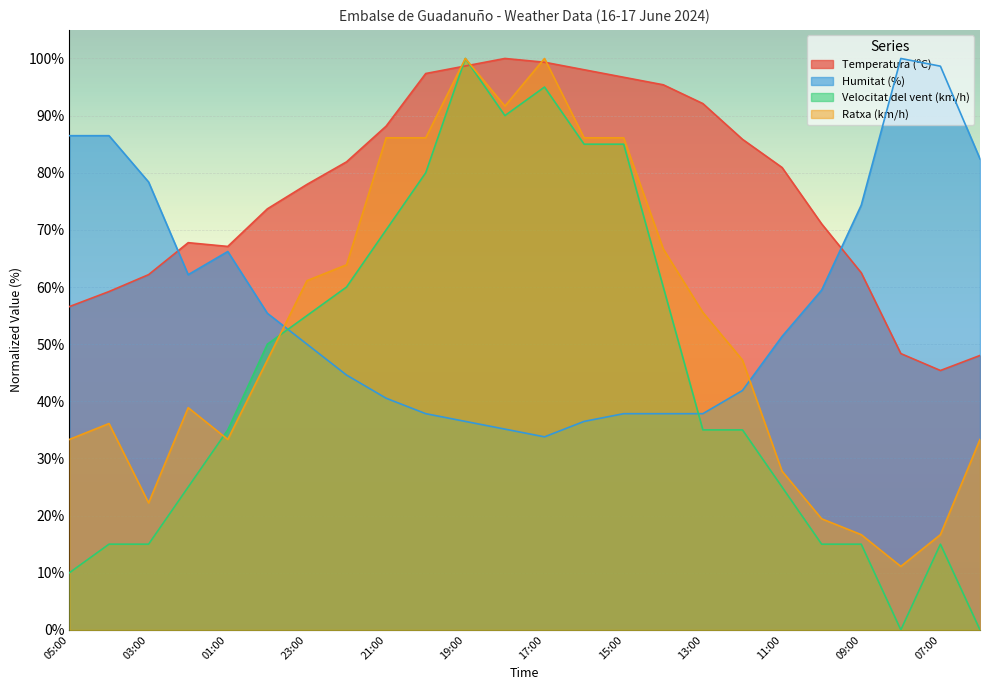

Which category has the highest value in the Velocitat del vent (km/h) series?

19:00